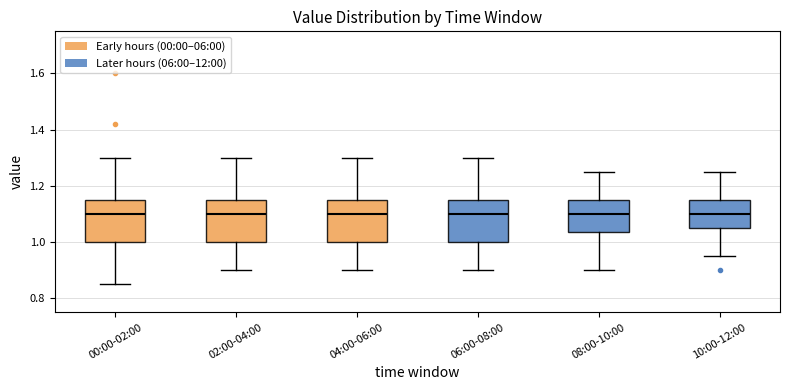

Reading left to right, transcribe this box plot: for each box, give where its median line is, the range the box spans, and where its two whiskers end, as read against the y-axis. The values are not printed on the chart, so give them approximately, as read against the axis.

00:00-02:00: median 1.10, box 1.00 to 1.16, whiskers 0.86 to 1.30
02:00-04:00: median 1.10, box 1.00 to 1.16, whiskers 0.90 to 1.30
04:00-06:00: median 1.10, box 1.00 to 1.16, whiskers 0.90 to 1.30
06:00-08:00: median 1.10, box 1.00 to 1.16, whiskers 0.90 to 1.30
08:00-10:00: median 1.10, box 1.04 to 1.16, whiskers 0.90 to 1.26
10:00-12:00: median 1.10, box 1.06 to 1.16, whiskers 0.96 to 1.26